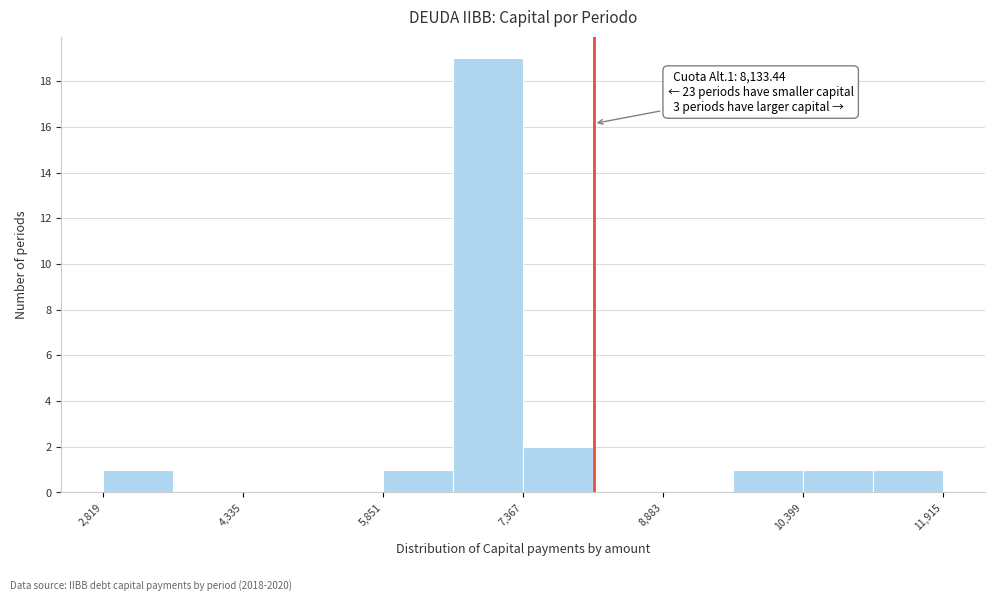

Read against the x-axis, roughly where is the centre of the tallest bar?

7000